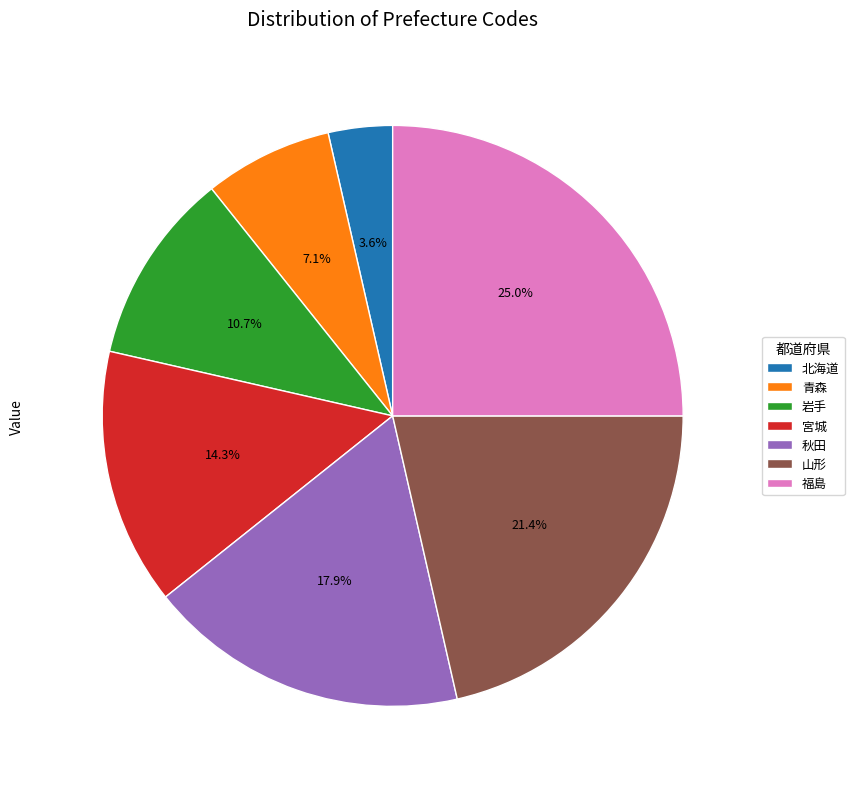

Count the number of slices in the pie.

7